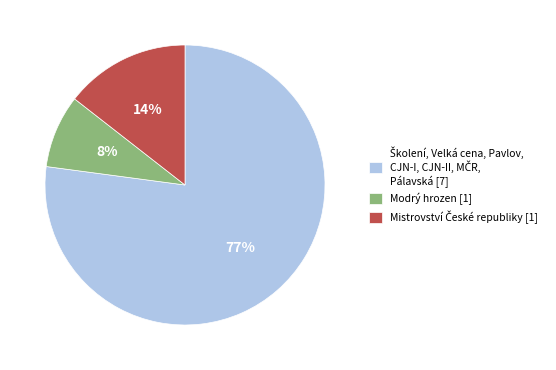

How many segments does this pie chart have?

3